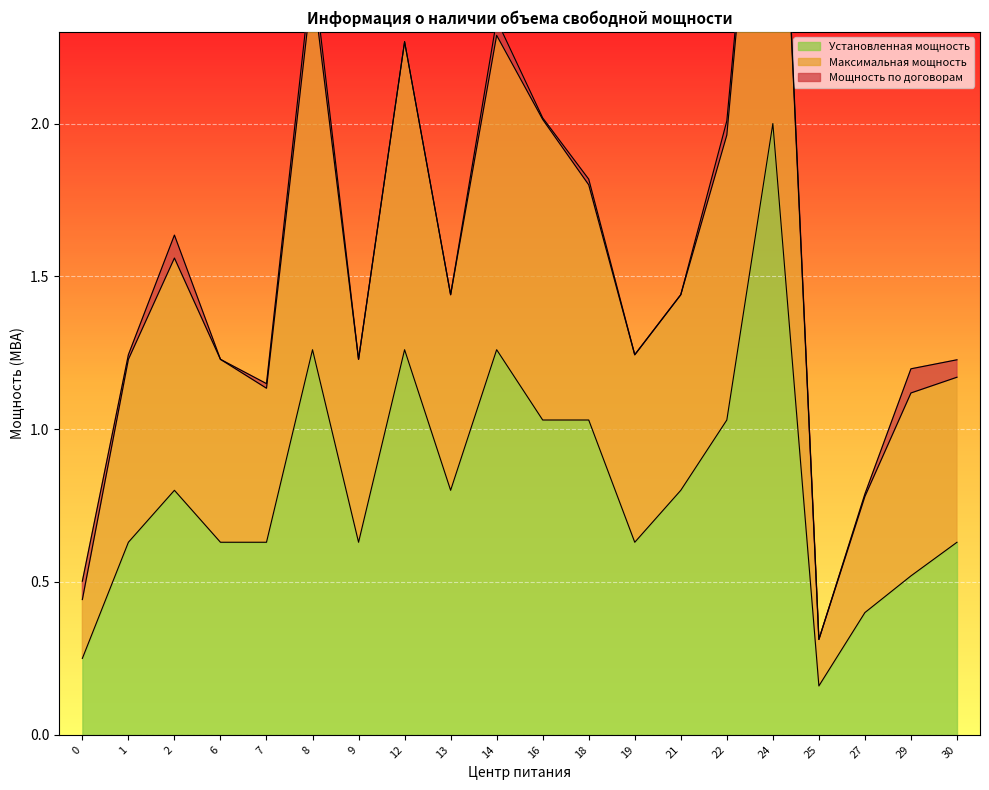

Where does the Максимальная мощность series first go above 1?

1